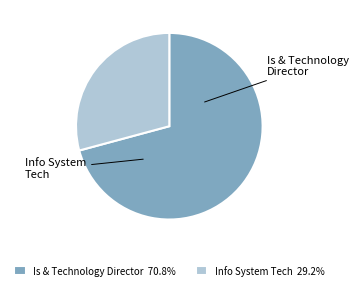

Does Info System Tech account for over 50% of the chart?

No